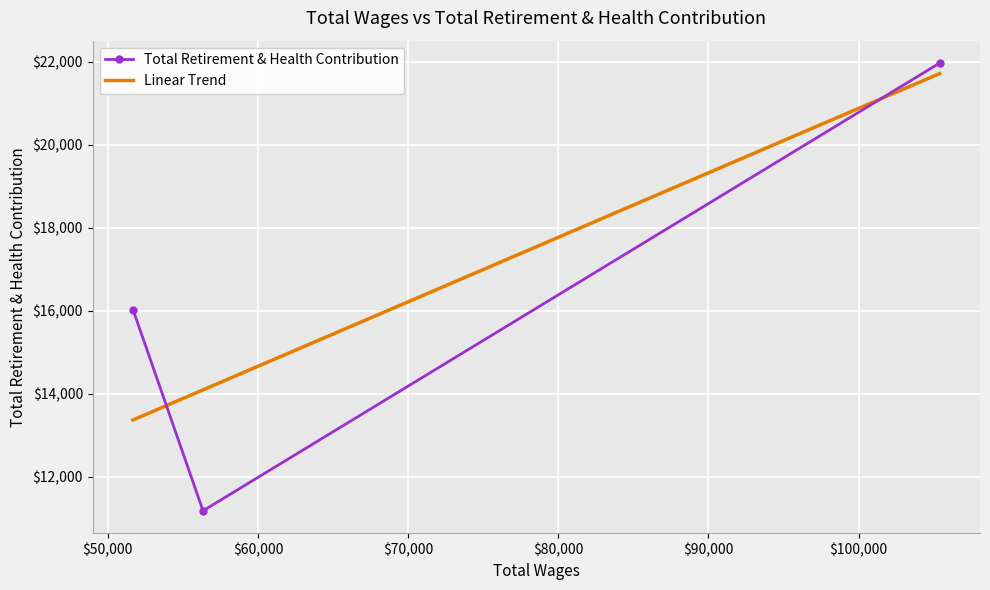

What is the maximum value shown in the chart?

21970